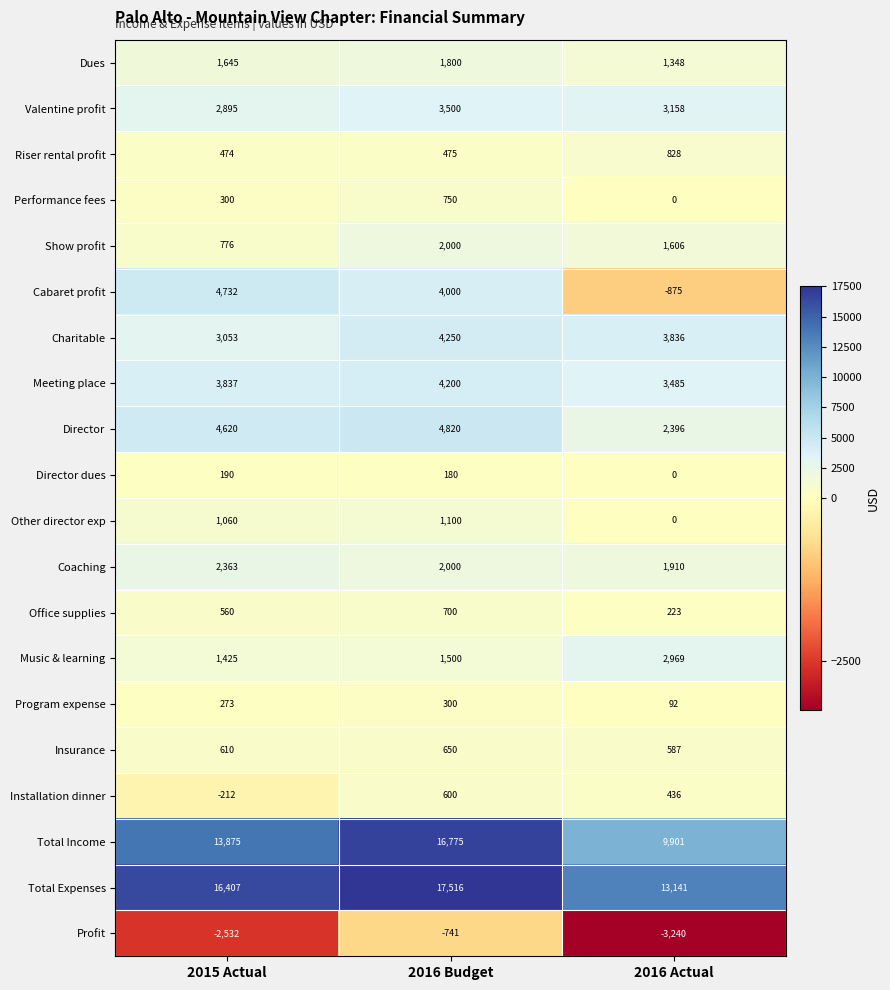

The value of Director at 2016 Budget is 4820. True or false?

True